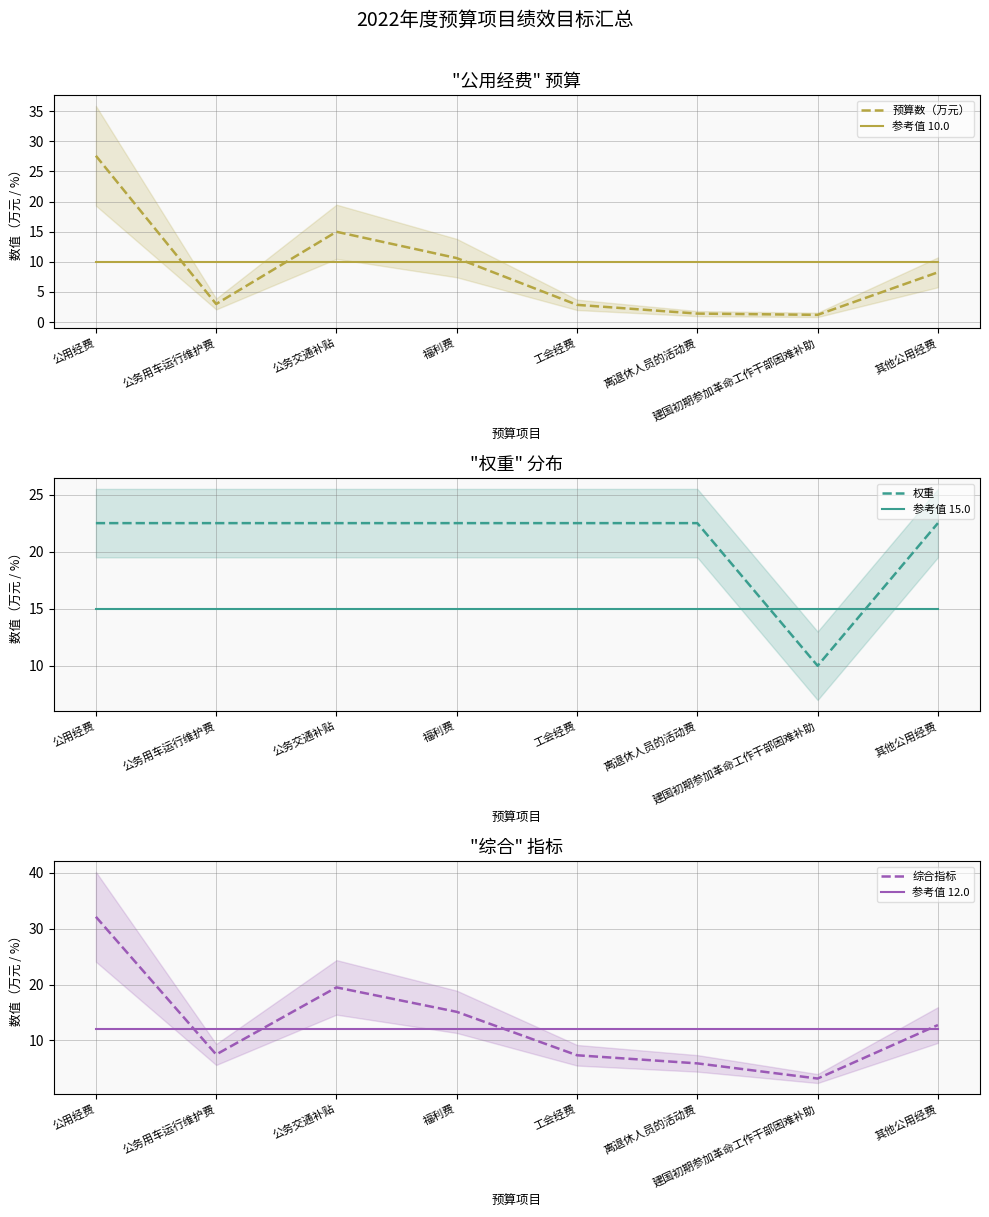

What is the label of the 8th point from the left?

其他公用经费